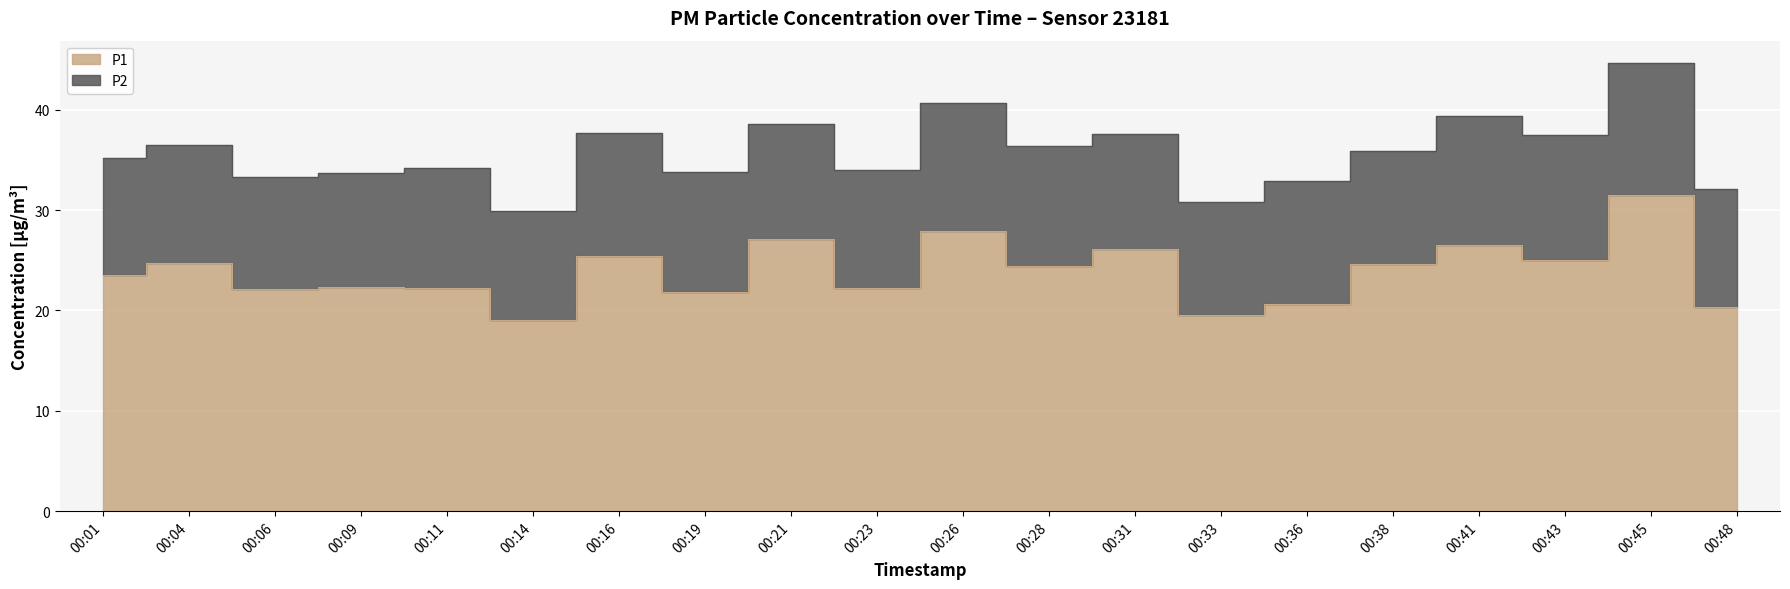

How many data points are above 24?

10